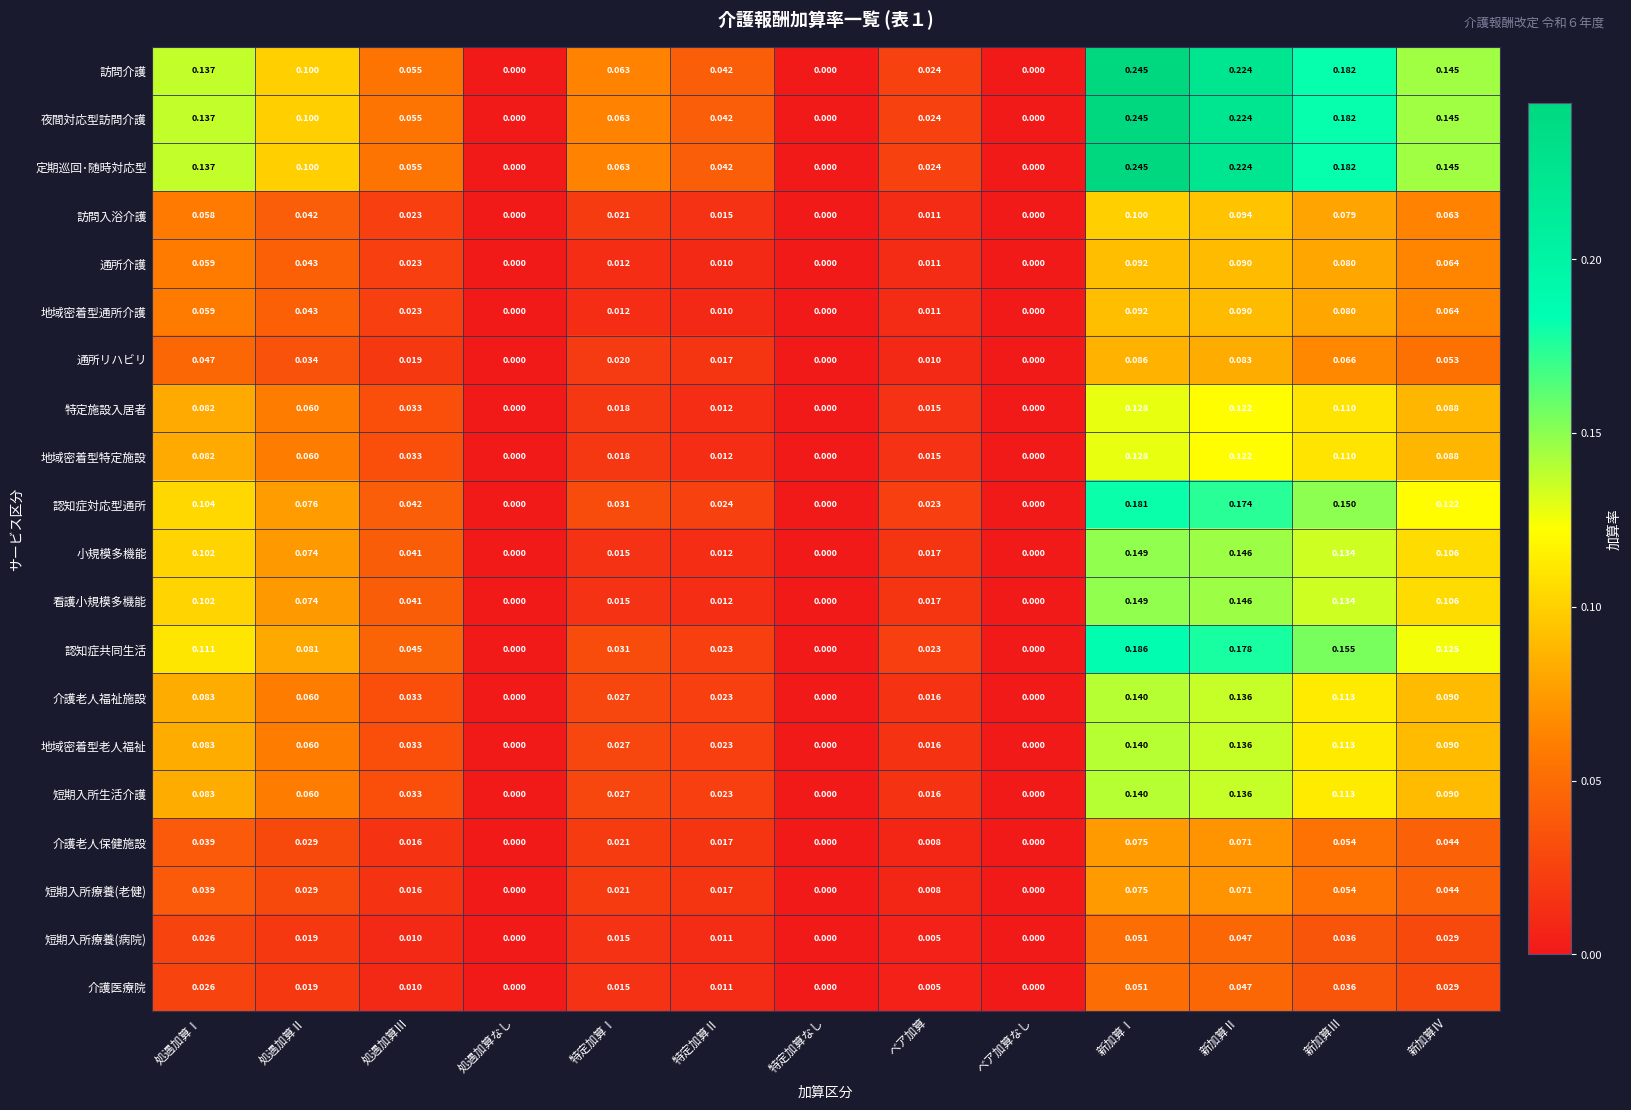

Is the value of 短期入所生活介護 at 処遇加算Ⅱ greater than the value of 訪問介護 at 新加算Ⅱ?

No